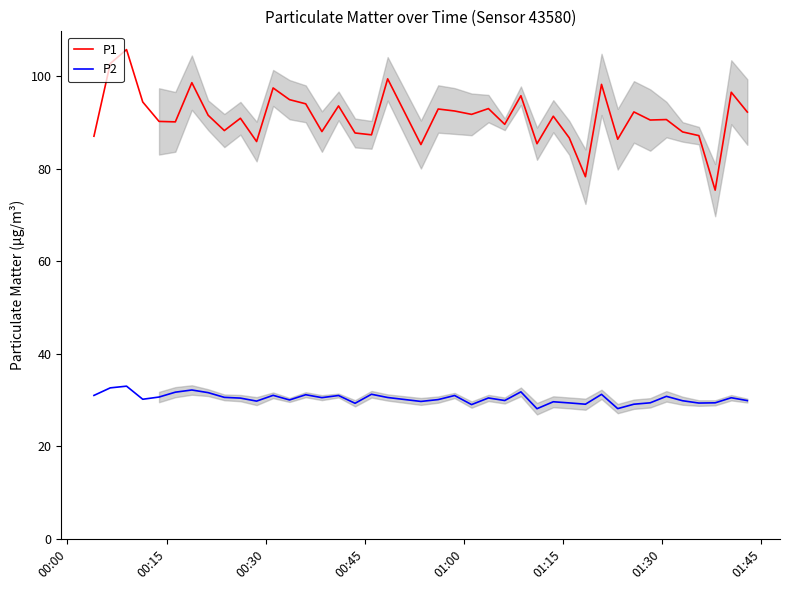

True or false: P2 and P1 cross at least once.

False